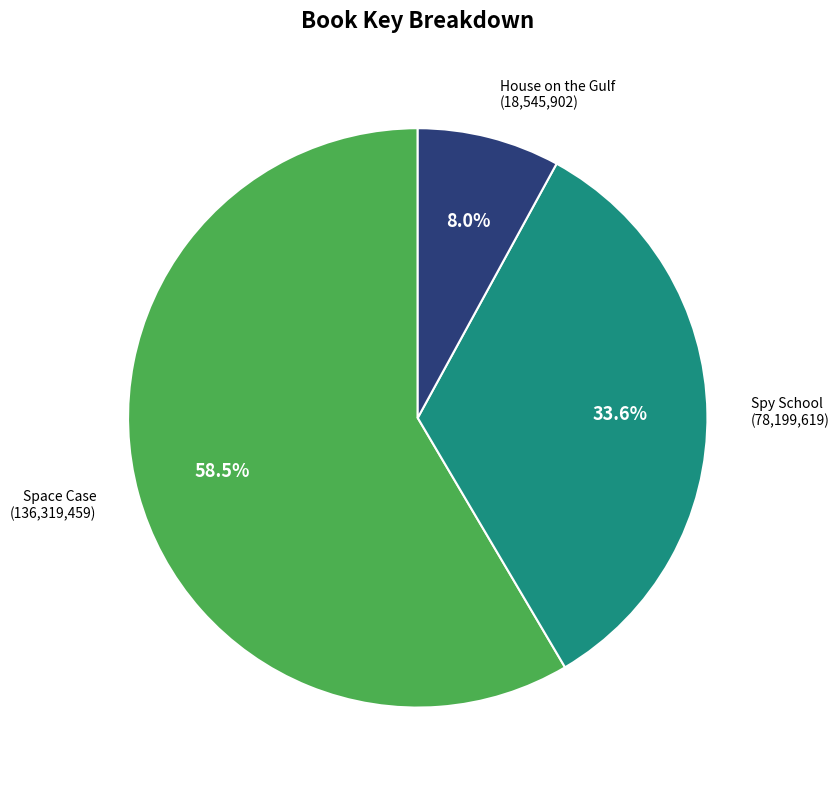

Is there any slice that represents more than half of the pie?

Yes